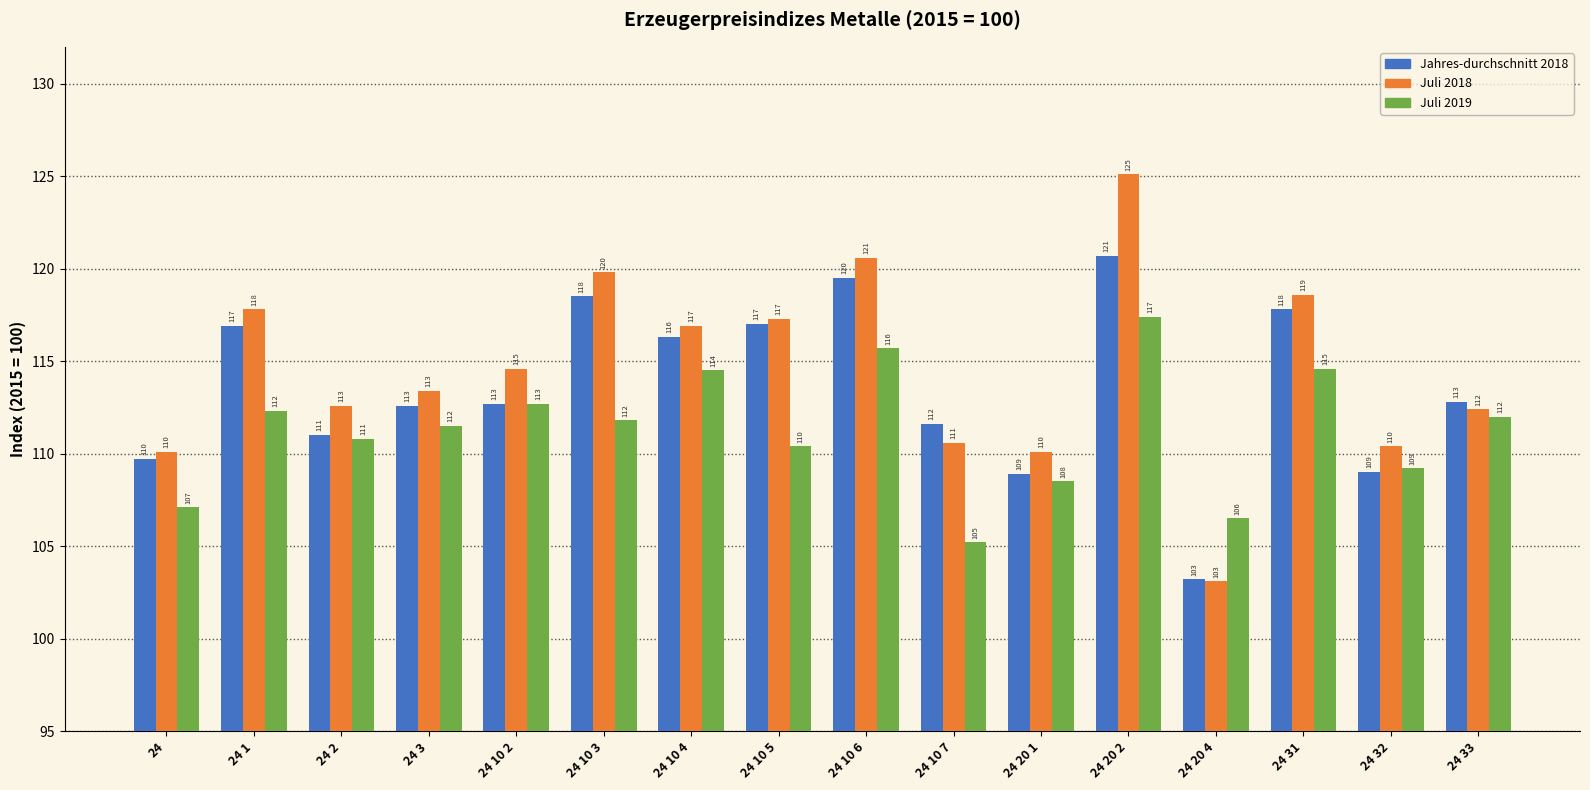

At which label is Jahres-durchschnitt 2018 closest to 111?

24 2